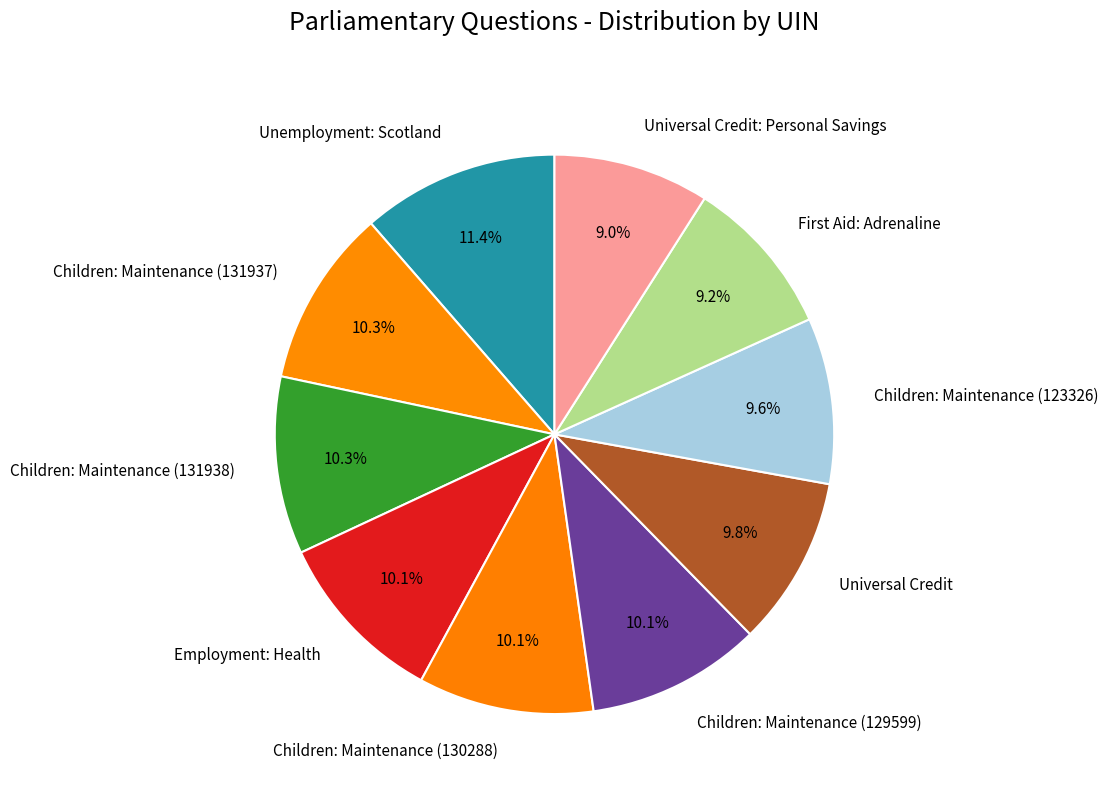

True or false: Children: Maintenance (131937) accounts for 1% of the total.

False